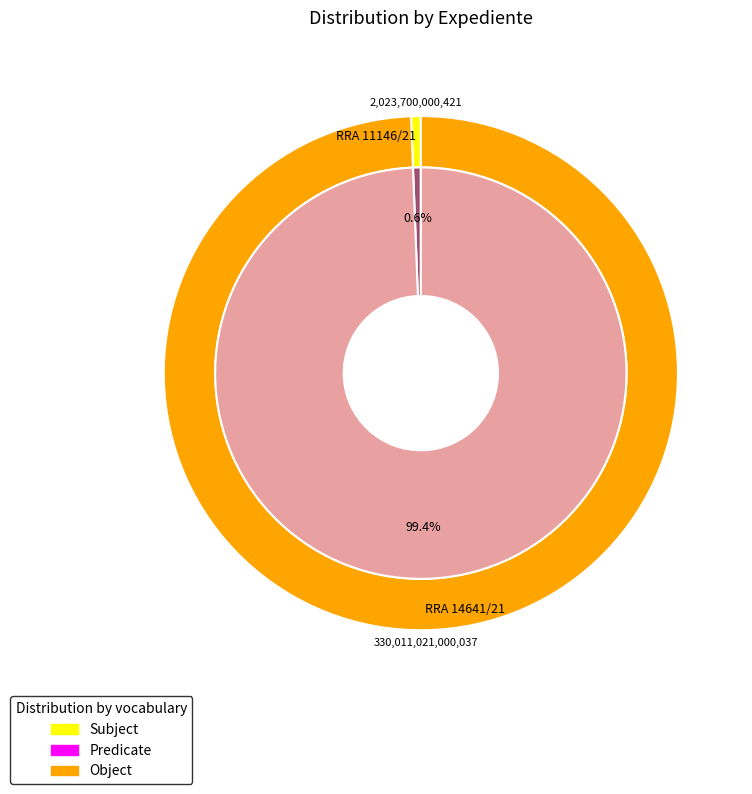

To the nearest percent, what is the difference between the RRA 11146/21 and RRA 14641/21 slice percentages?

99%